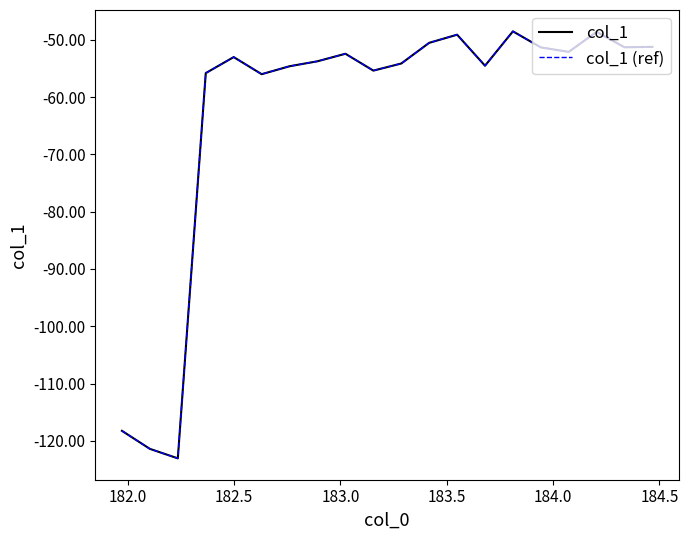

Does the chart have visible grid lines?

No